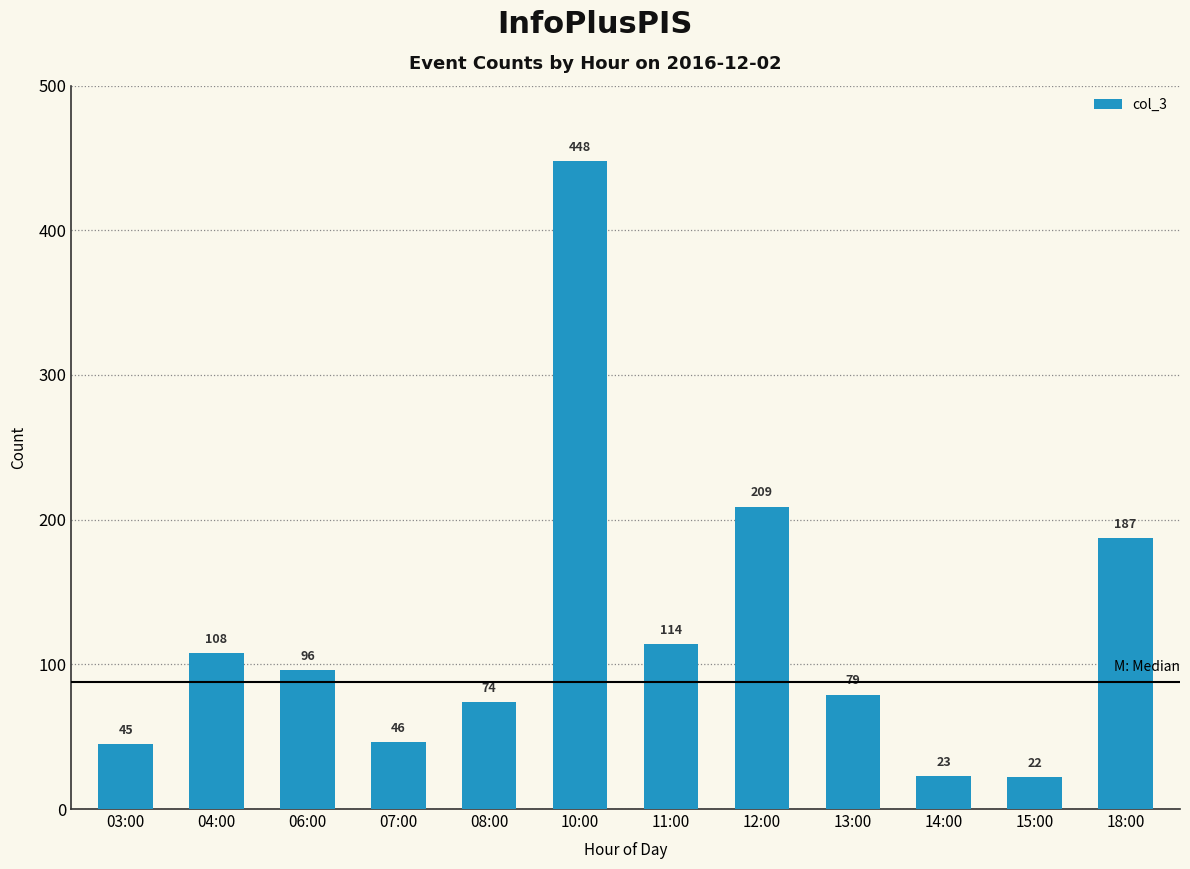

Does the chart contain stacked bars?

No